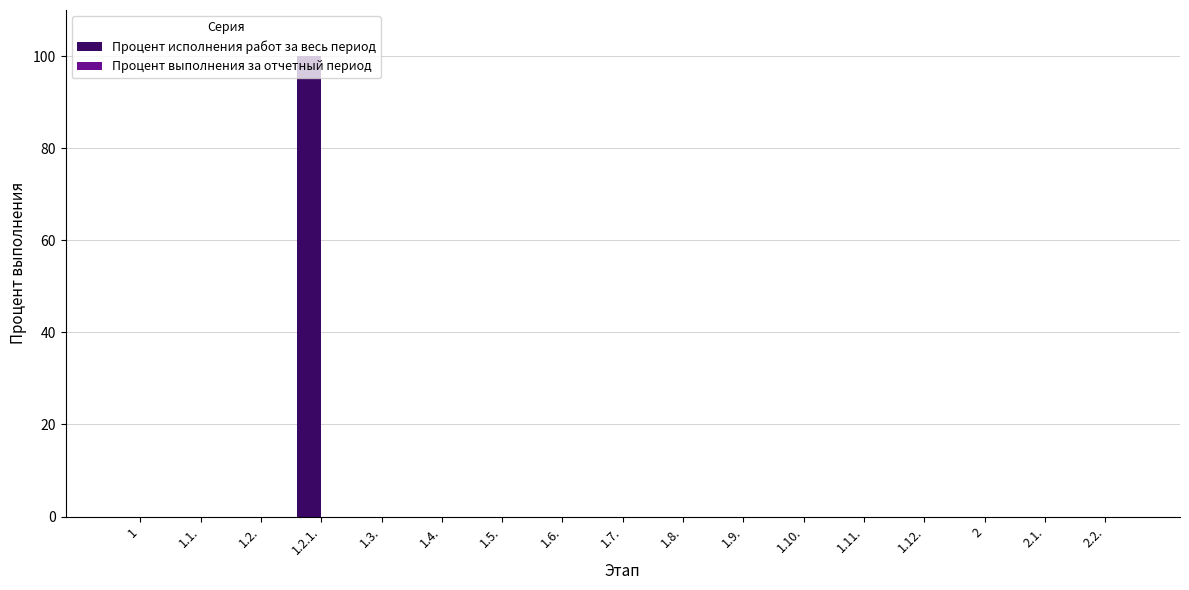

What is the sum of all values?

100